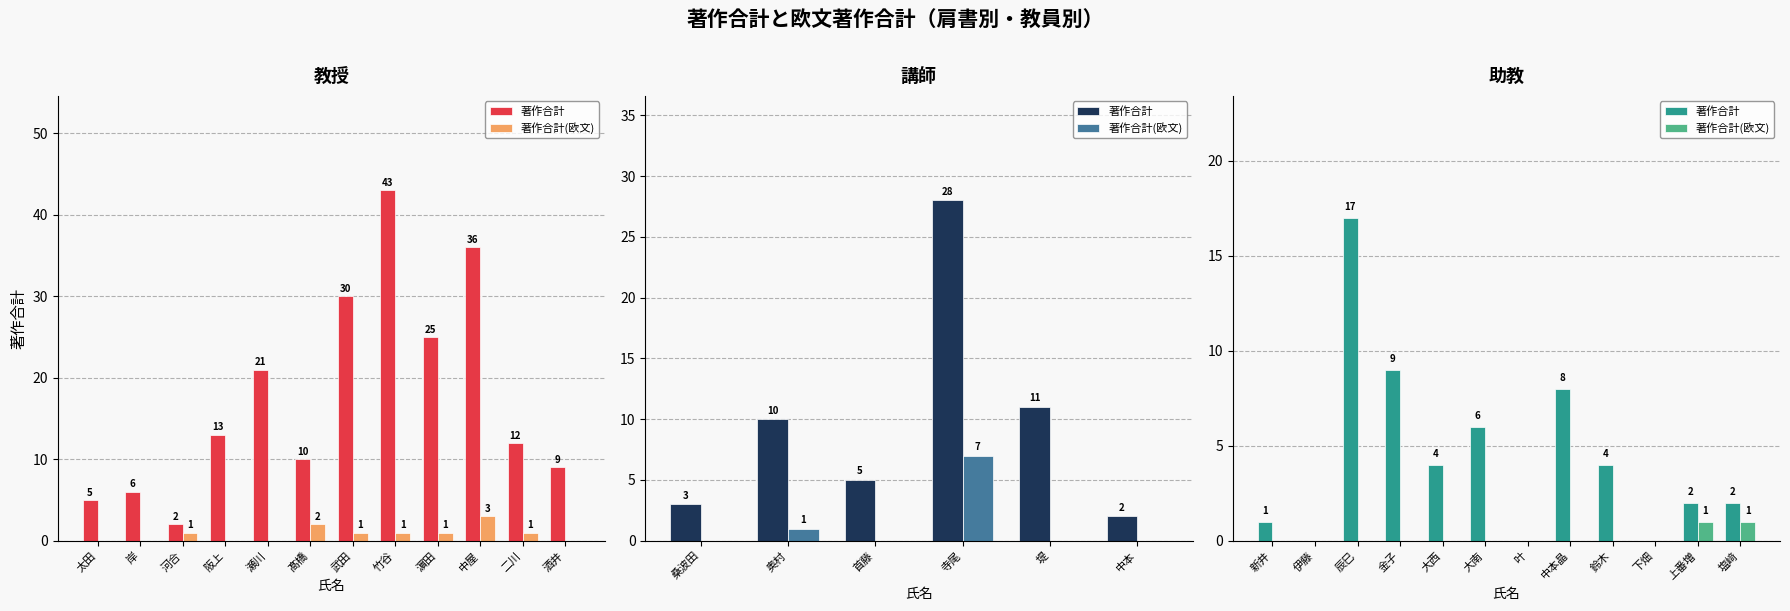

True or false: 著作合計(欧文) has a value of 0 at 下畑.

False